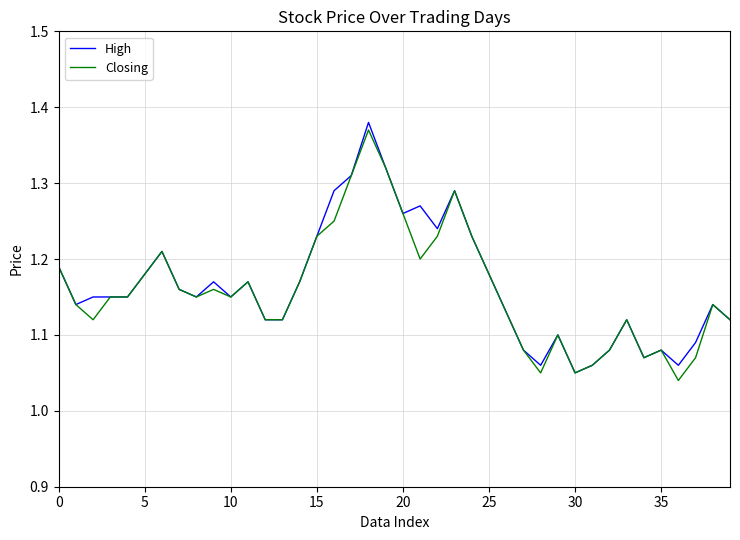

What is the average value of the High series?

1.2